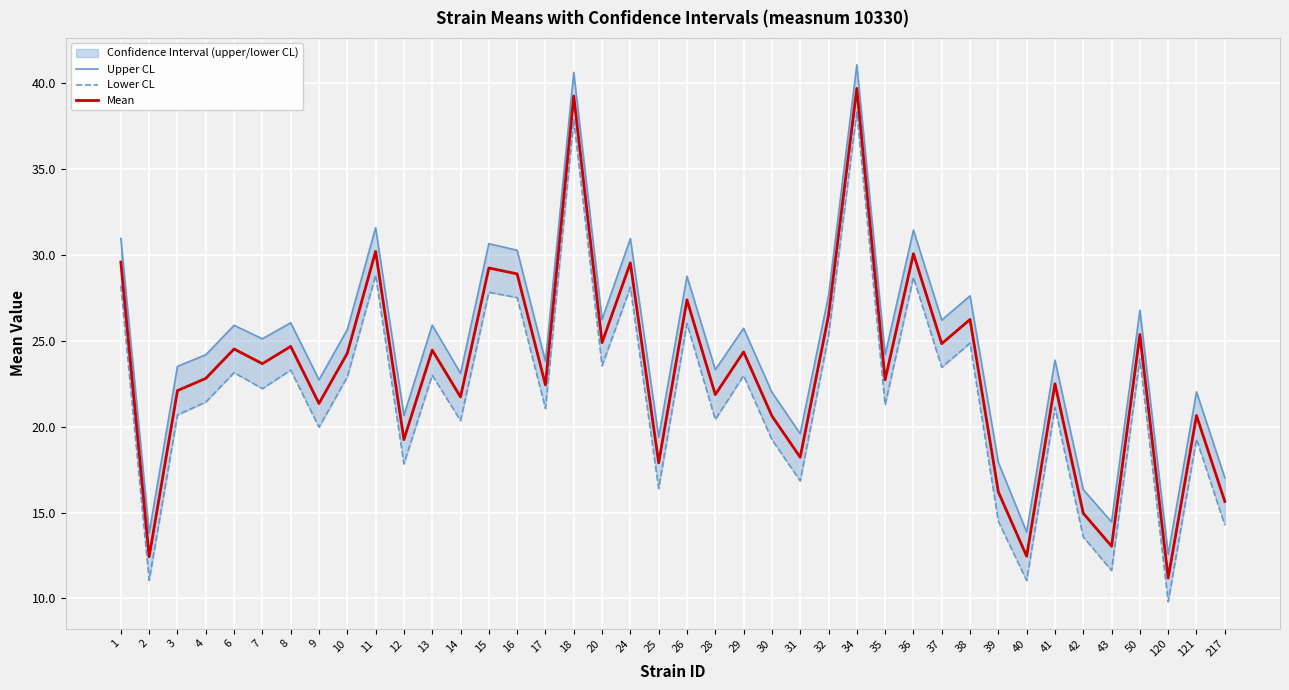

Reading left to right, transcribe all the data shown in this chart.

Upper CL: 31.0	13.8	23.5	24.2	25.9	25.1	26.1	22.7	25.7	31.6	20.7	25.9	23.1	30.7	30.3	23.8	40.6	26.3	31.0	19.4	28.8	23.3	25.7	22.0	19.6	27.6	41.1	24.2	31.5	26.2	27.6	17.9	13.9	23.9	16.3	14.5	26.8	12.6	22.0	17.0
Lower CL: 28.2	11.1	20.7	21.4	23.2	22.2	23.3	20.0	22.9	28.8	17.8	23.0	20.4	27.8	27.5	21.1	37.9	23.6	28.1	16.4	26.0	20.4	23.0	19.3	16.8	25.3	38.3	21.3	28.7	23.5	24.9	14.5	11.0	21.1	13.6	11.6	24.0	9.8	19.3	14.3
Mean: 29.6	12.4	22.1	22.8	24.5	23.7	24.7	21.4	24.3	30.2	19.3	24.5	21.7	29.3	28.9	22.4	39.3	24.9	29.5	17.9	27.4	21.9	24.4	20.6	18.2	26.5	39.7	22.7	30.1	24.8	26.2	16.2	12.5	22.5	15.0	13.0	25.4	11.2	20.7	15.7